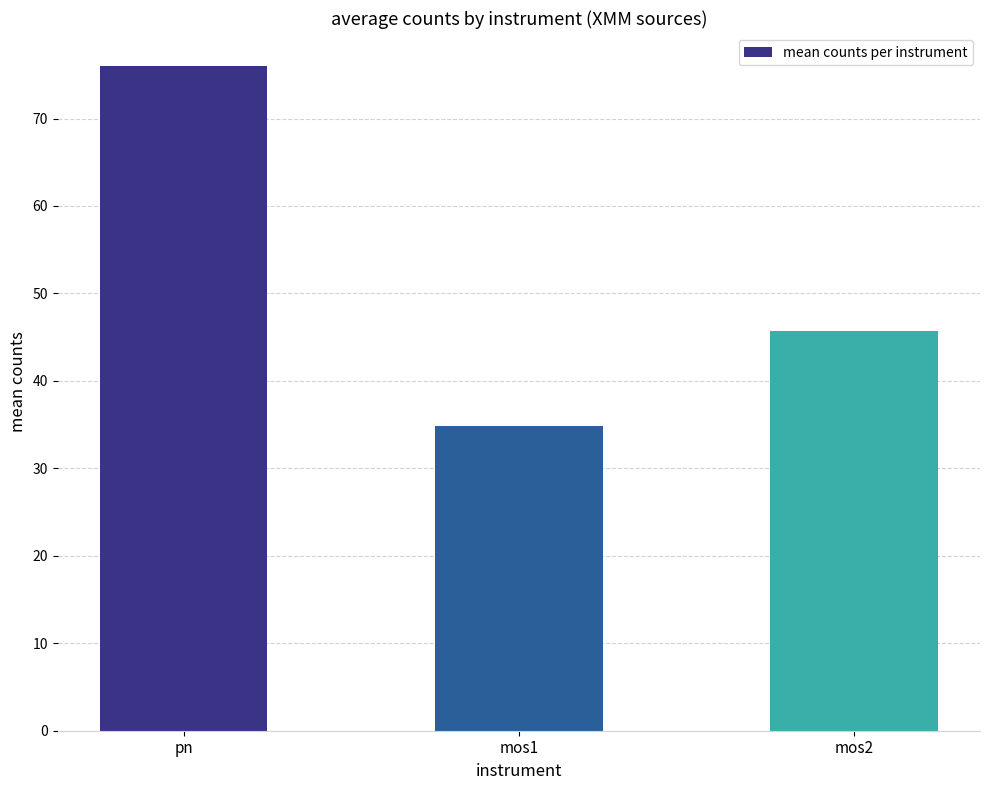

How many values are below 45?

1